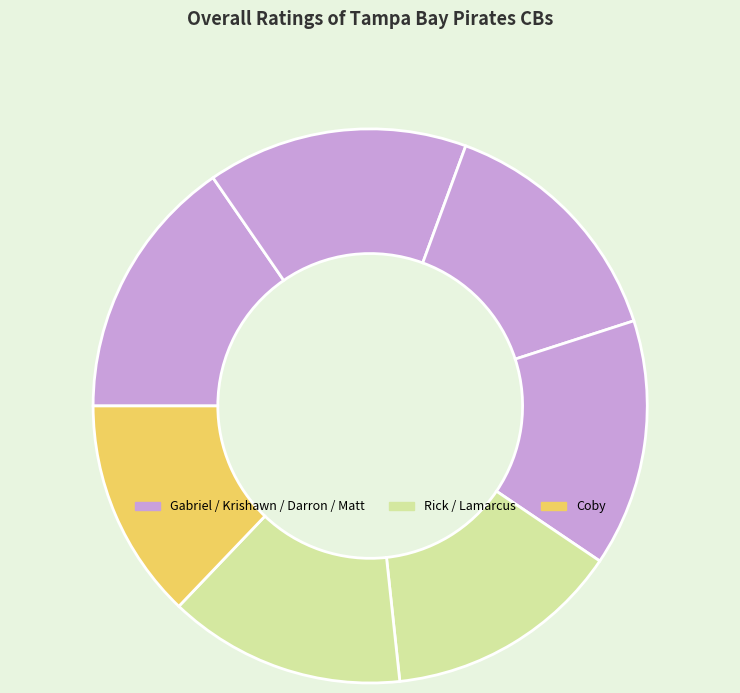

How many segments does this pie chart have?

7